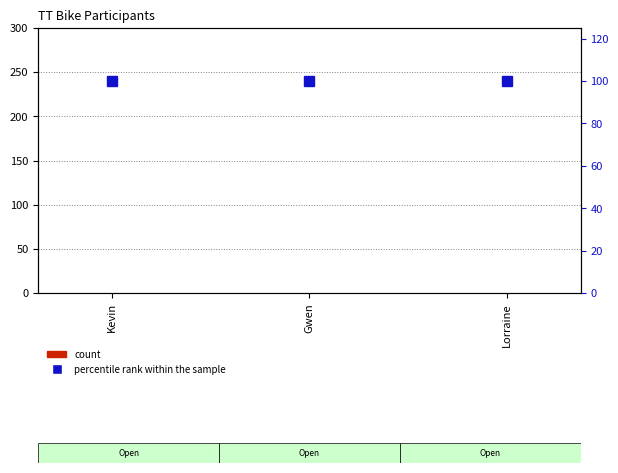

What are all the series names shown in the legend?

count, percentile rank within the sample